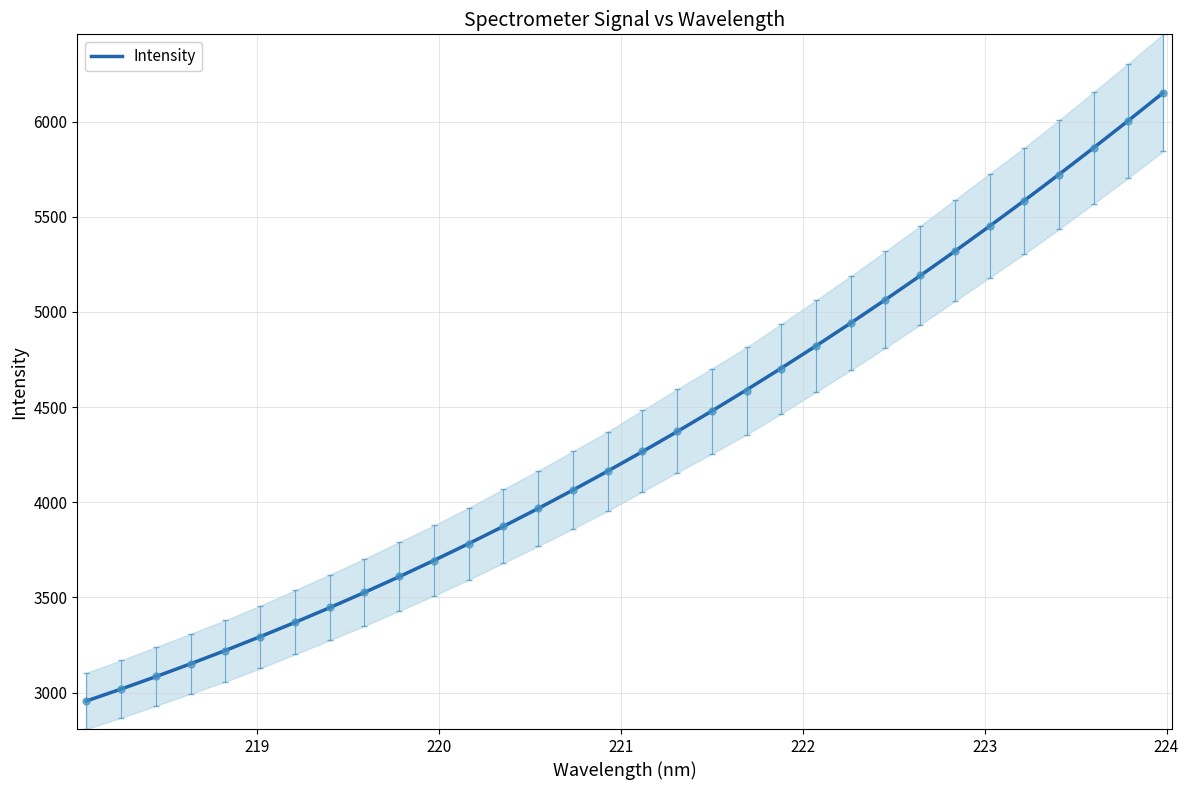

True or false: the data has more than 2 interior local peaks.

False